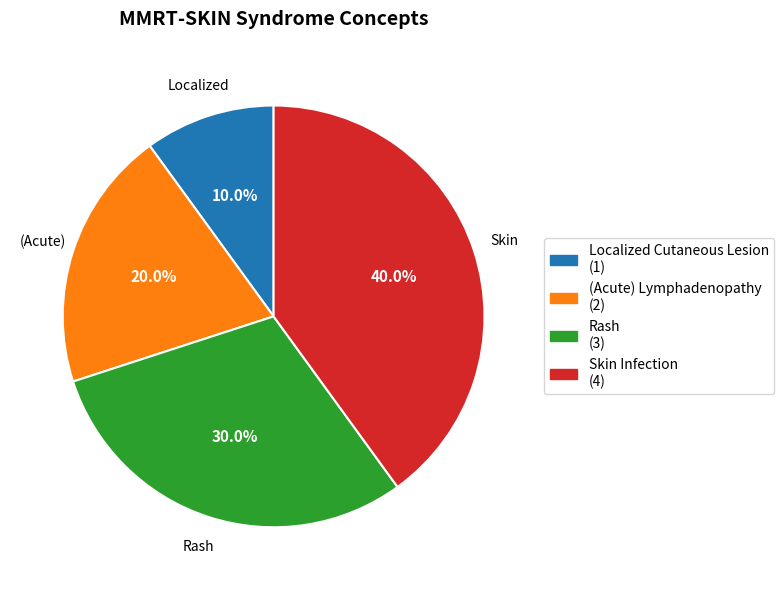

What is the total percentage of Rash and (Acute) Lymphadenopathy?

50.0%